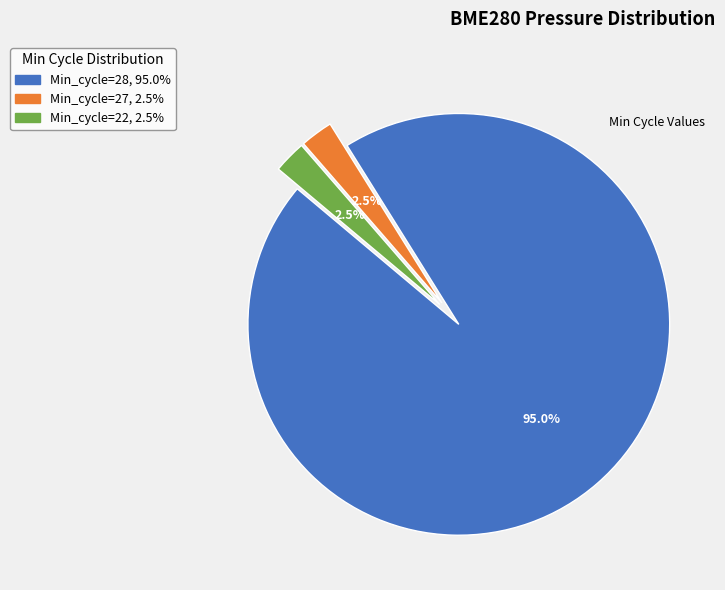

Which slice is the largest?

Min_cycle=28, 95.0%